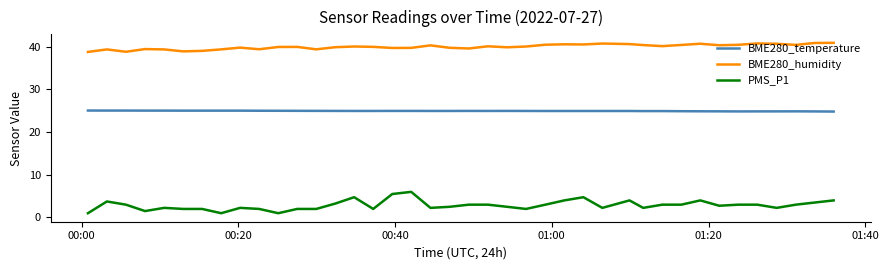

Which series has the largest total across all categories?

BME280_humidity